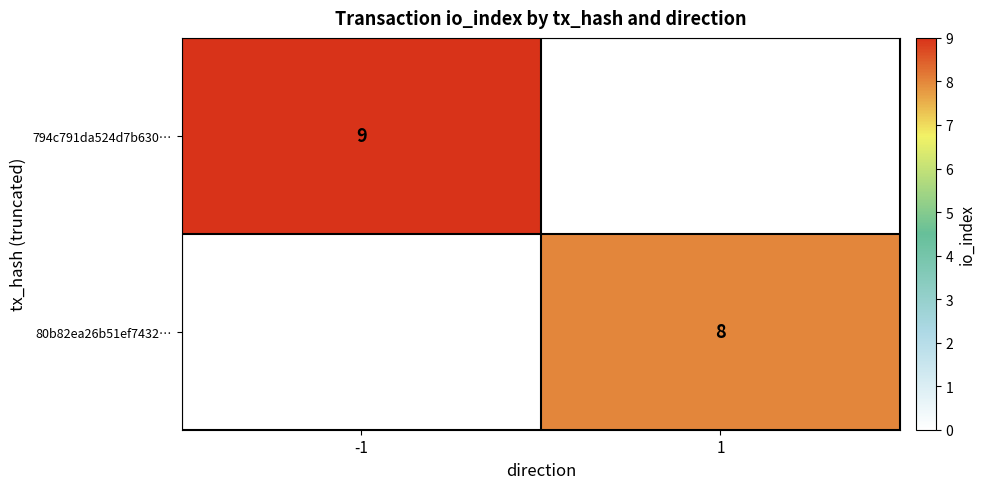

The value of 794c791da524d7b630… at -1 is 9. True or false?

True